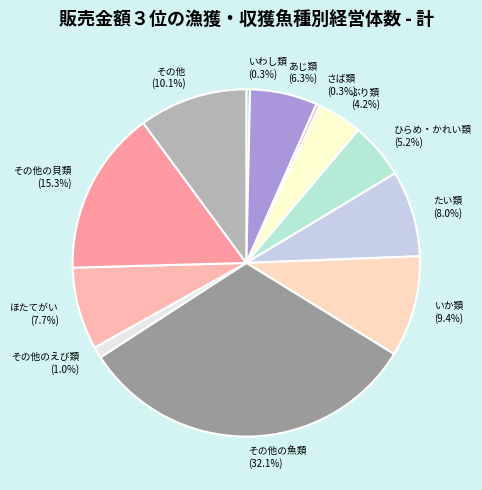

Which slice is the largest?

その他の魚類